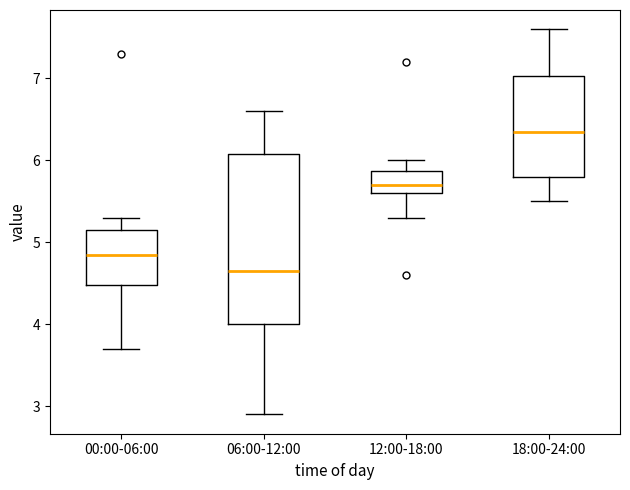

Where is the upper edge of the box for 00:00-06:00 on the y-axis? The values are not printed on the chart, so give them approximately, as read against the axis.

5.2